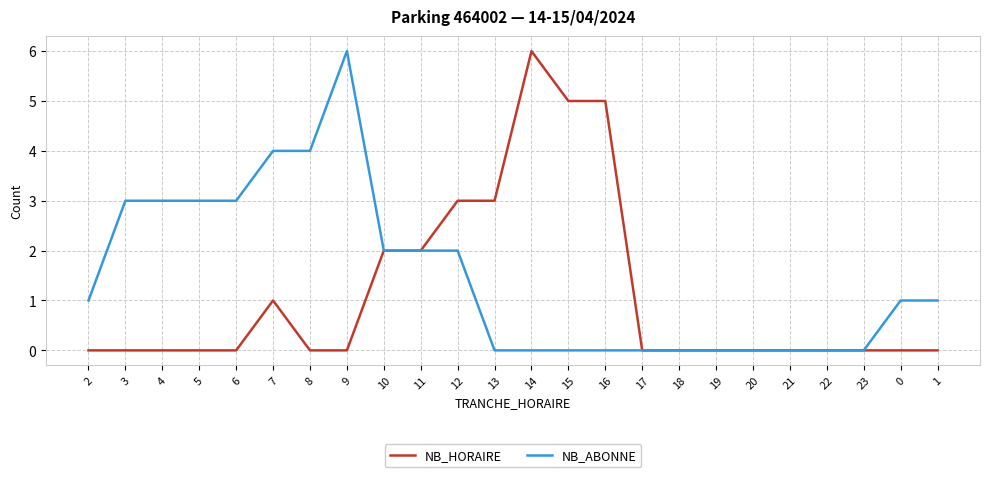

List the series in order of their overall mean, highest first.

NB_ABONNE, NB_HORAIRE